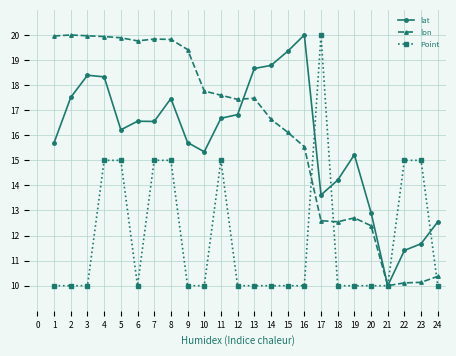

Which series changed the most between 11 and 24?

lon